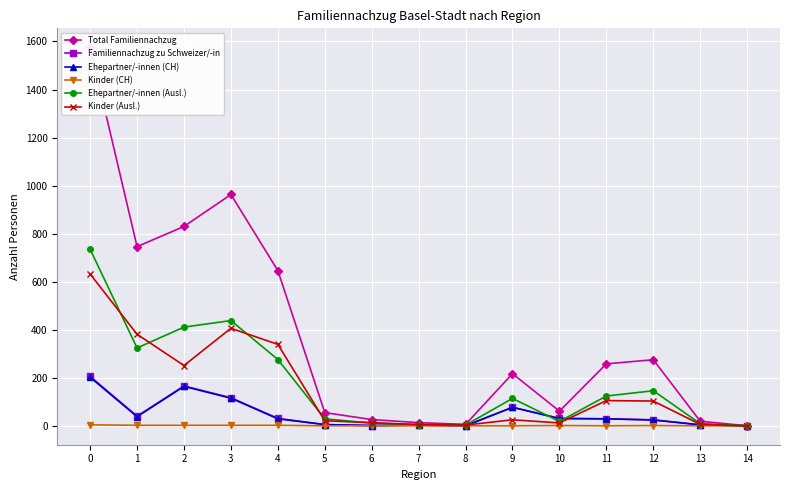

How many lines are shown in the chart?

6